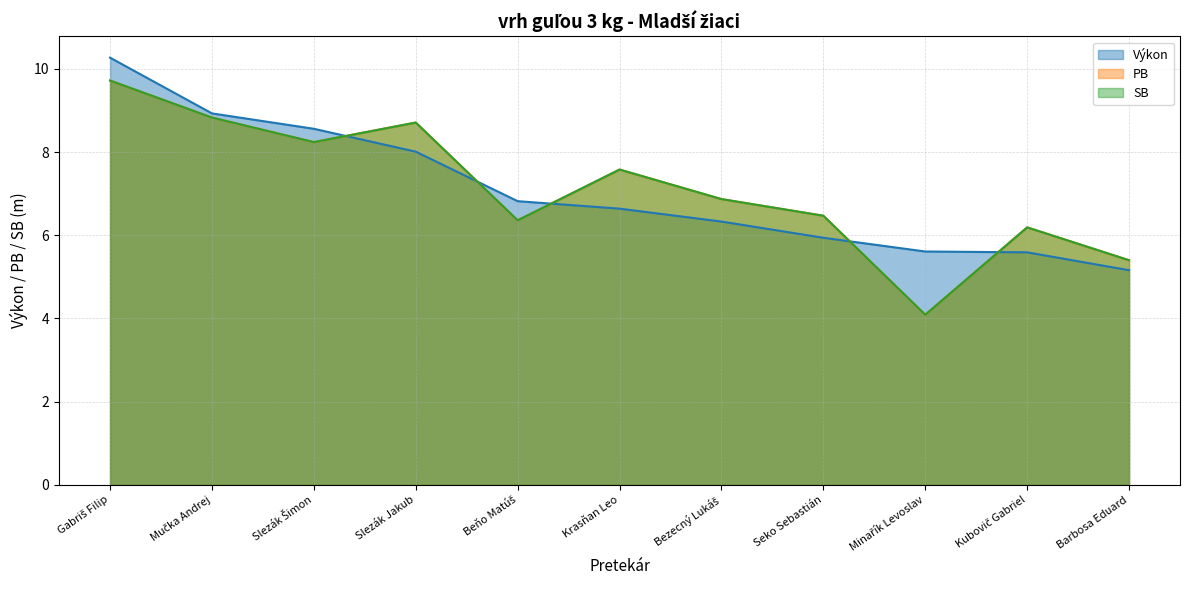

Is it true that SB equals 2.6 at Seko Sebastián?

False